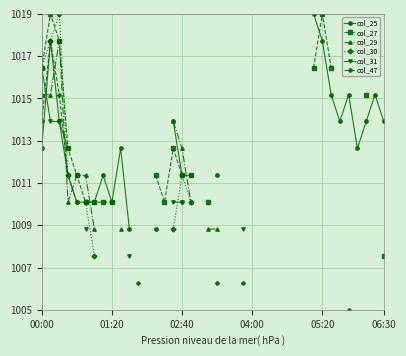

What is the difference between the second highest and minimum values in the col_25 series?

8.9